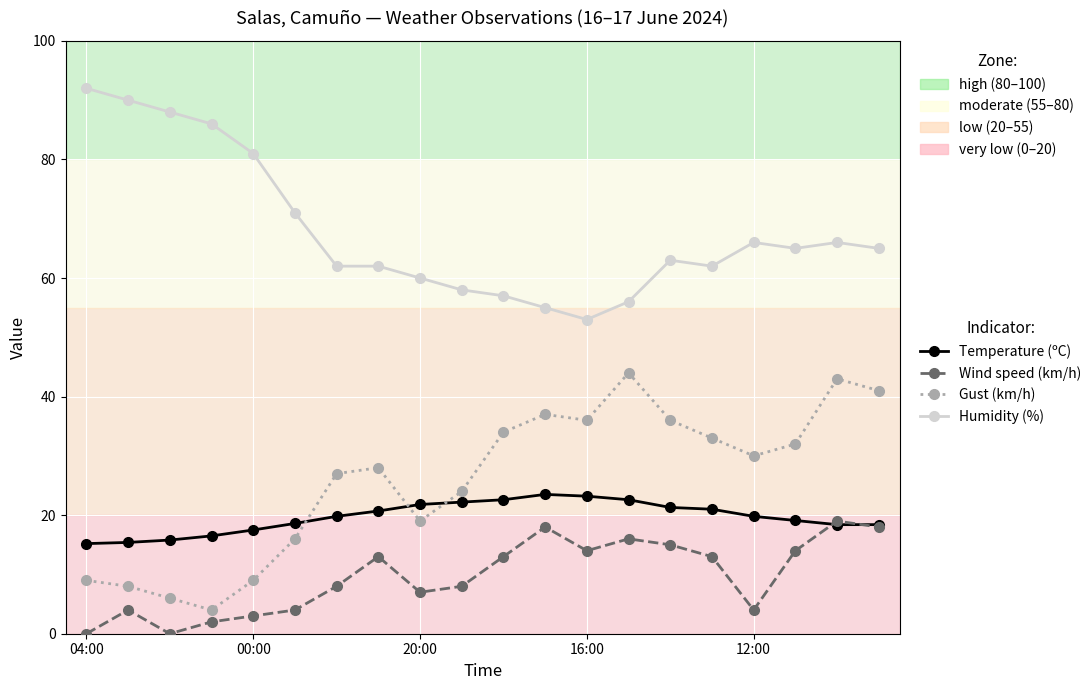

What is the greatest value displayed?

92.0